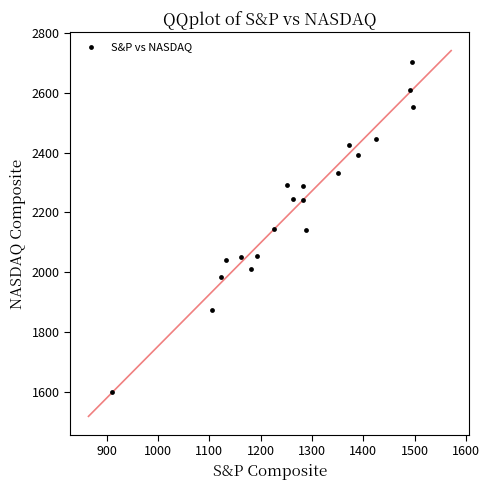

What is the range of X values (max minus min)?

586.6